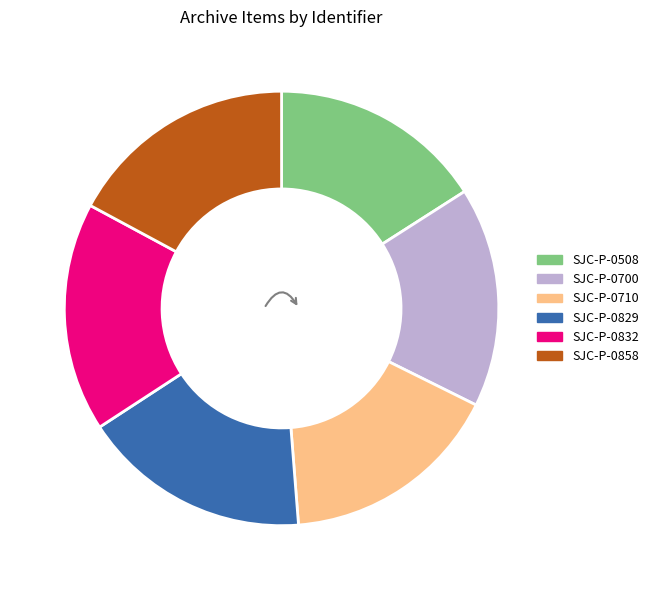

Does SJC-P-0829 represent more than half of the total?

No